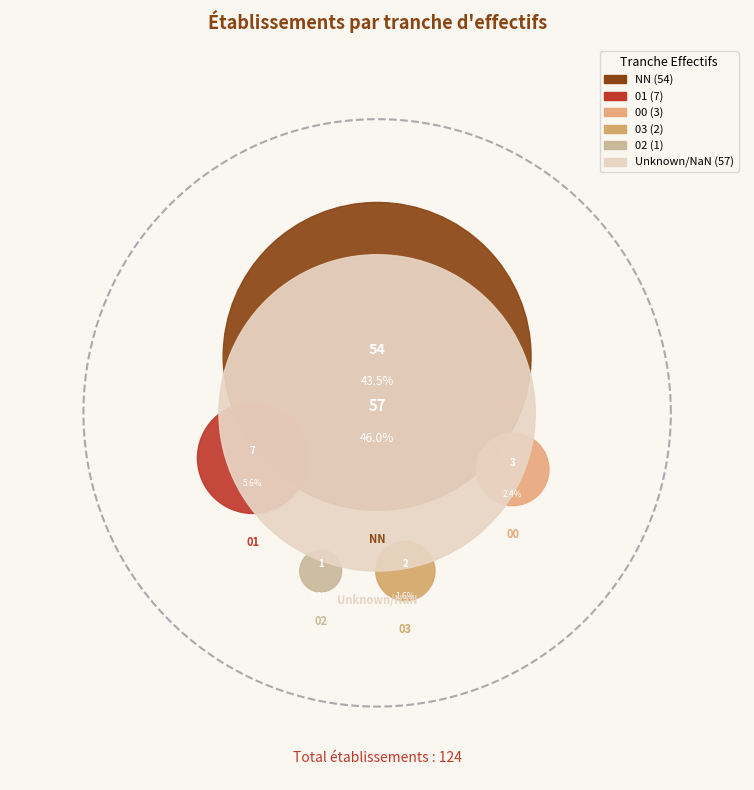

The 02 slice represents 1% of the pie. True or false?

True